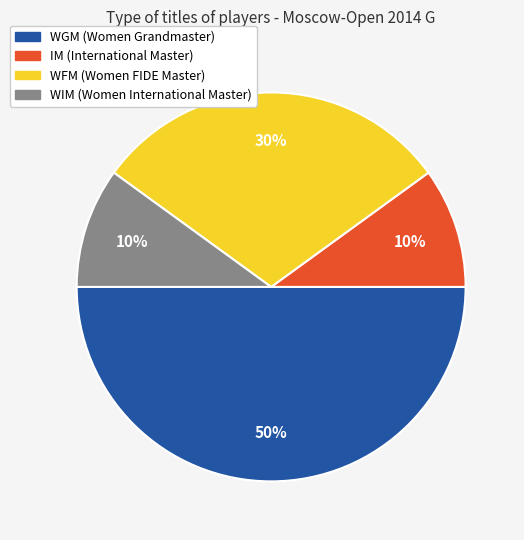

To the nearest percent, what portion does WFM represent?

30%